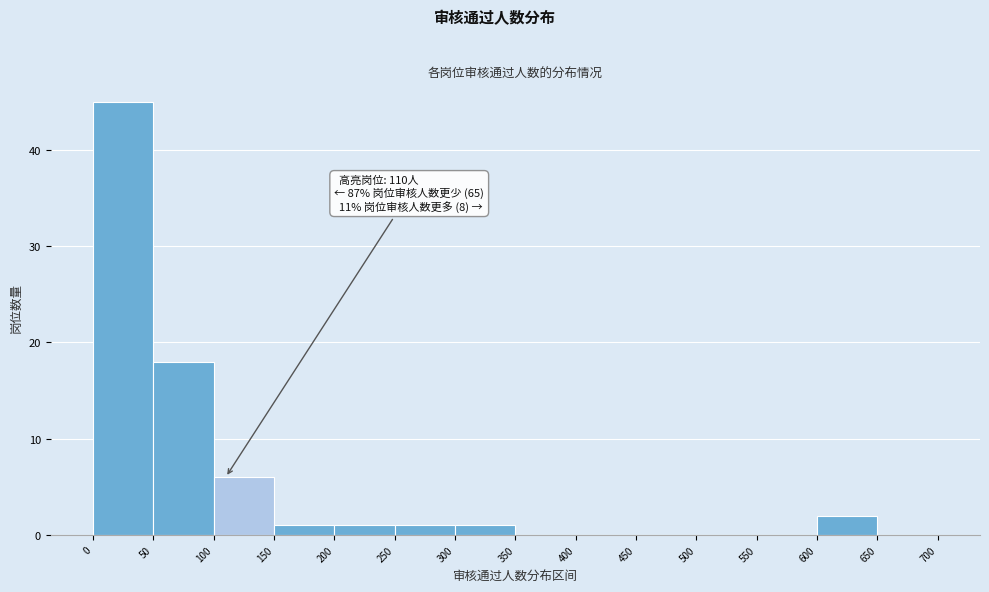

Which range on the x-axis has the tallest bar?

0 to 50